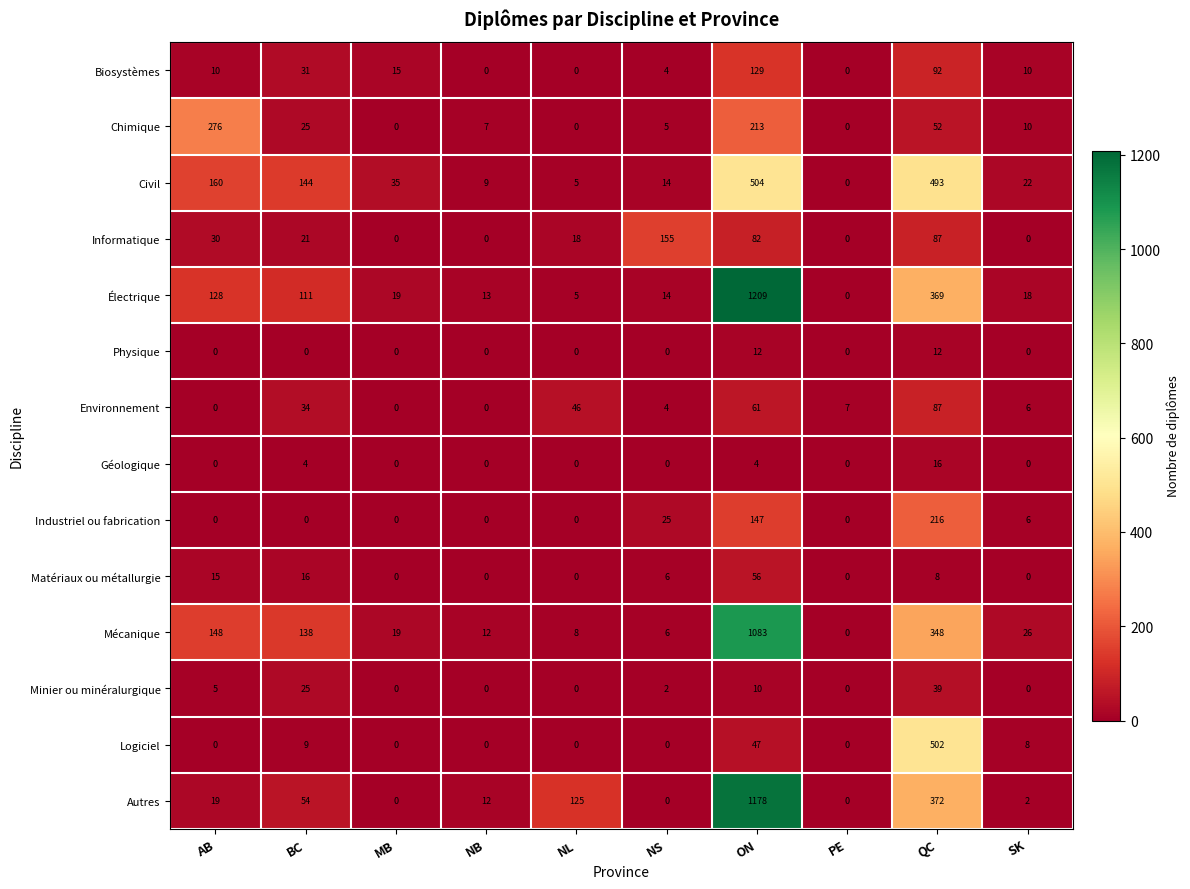

What is the highest value of the Autres series?

1178